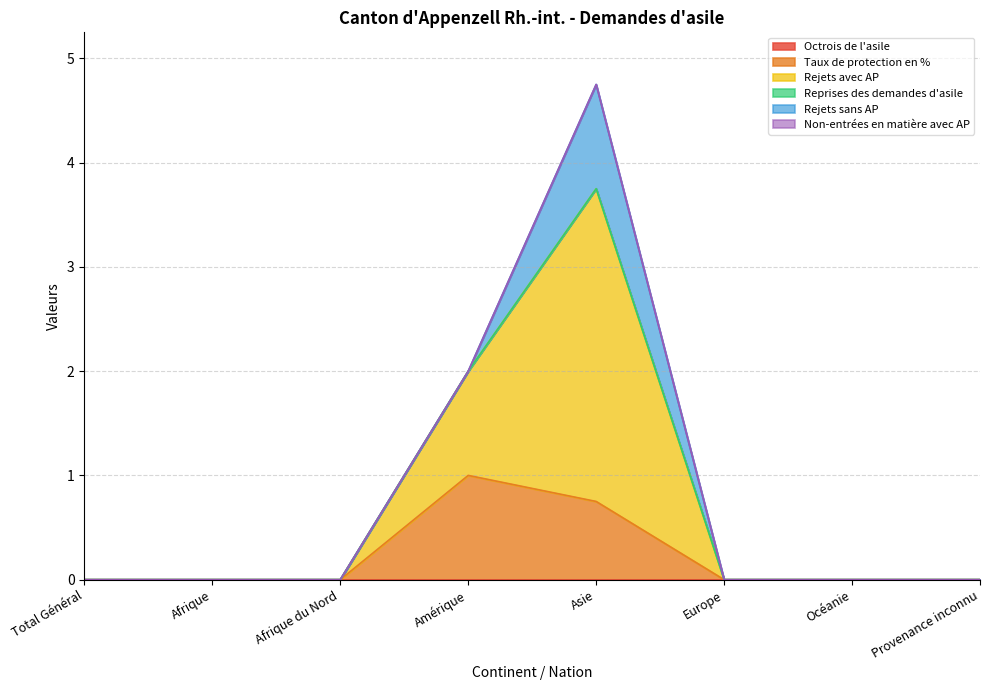

What is the label of the 7th point from the left?

Océanie